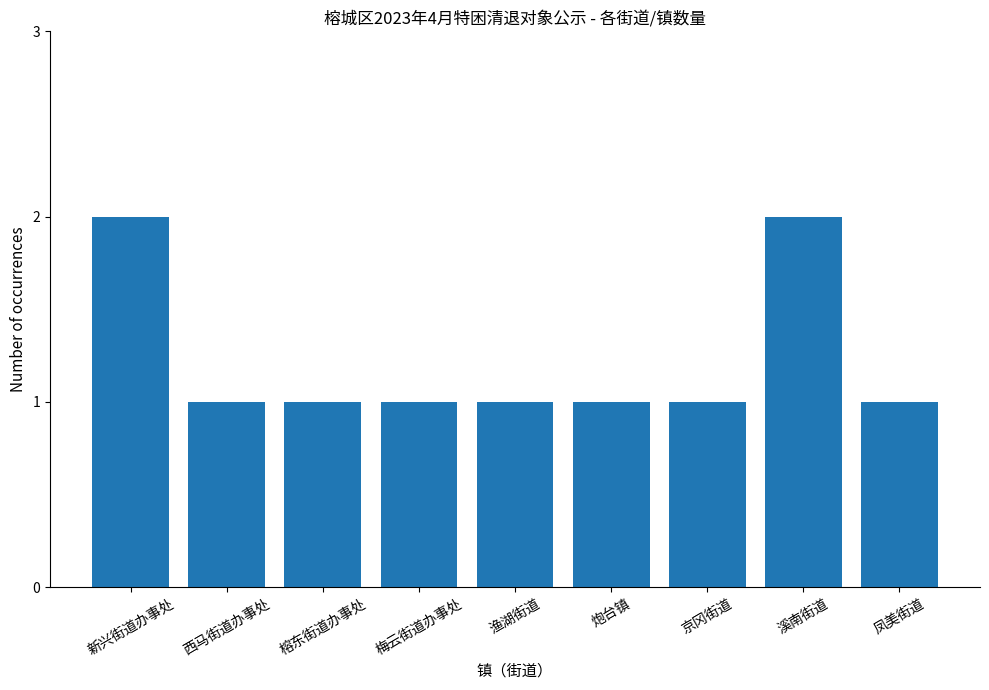

What is the ratio of the value at 西马街道办事处 to the value at 凤美街道?

1.0